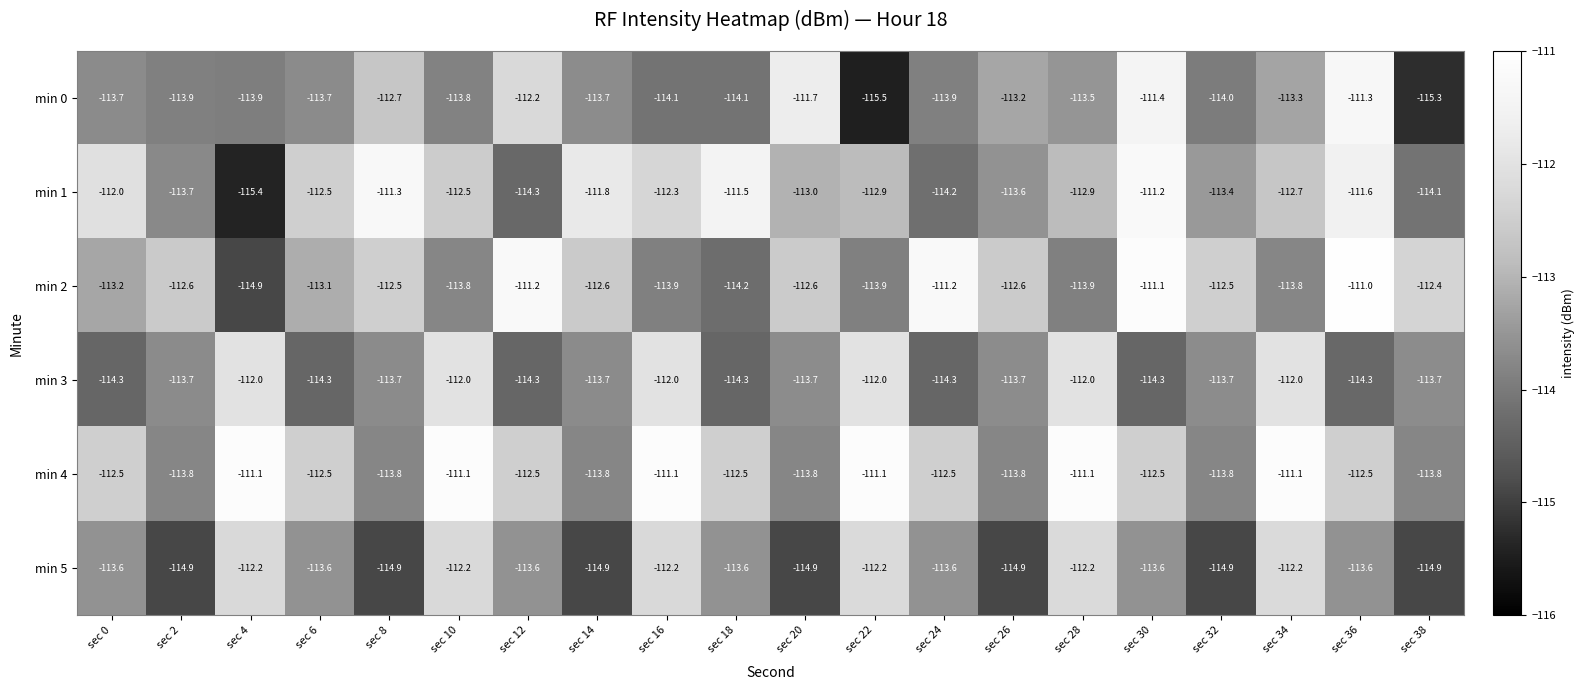

At sec 32, list the series in order from smallest to largest.

min 5, min 0, min 4, min 3, min 1, min 2